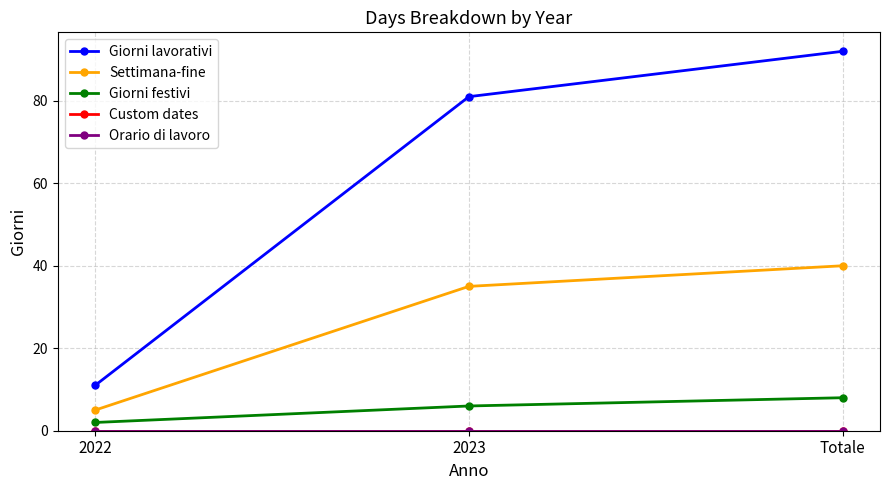

Does the chart have visible grid lines?

Yes